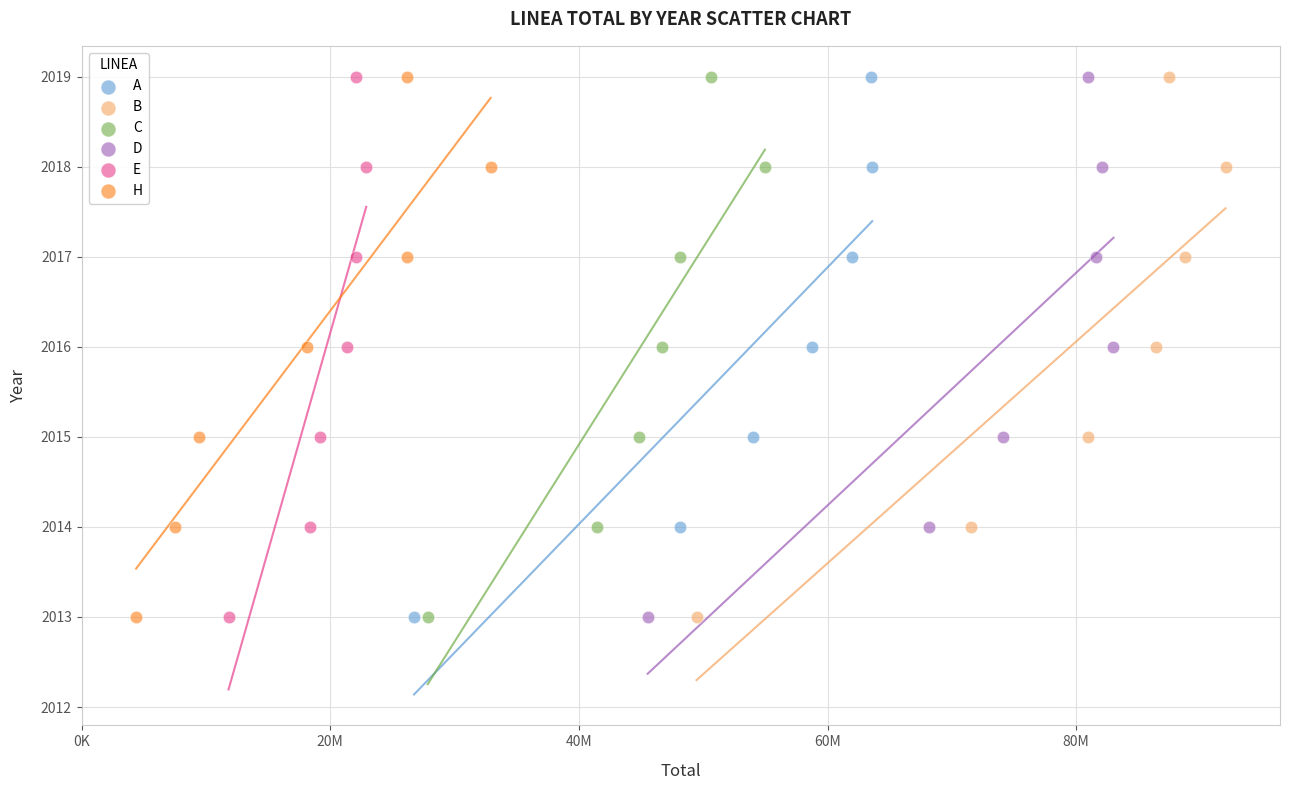

What are all the series names shown in the legend?

A, B, C, D, E, H